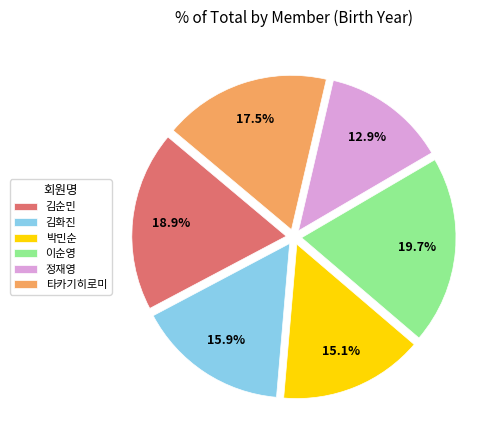

Is it true that 정재영 is 23% of the pie?

False